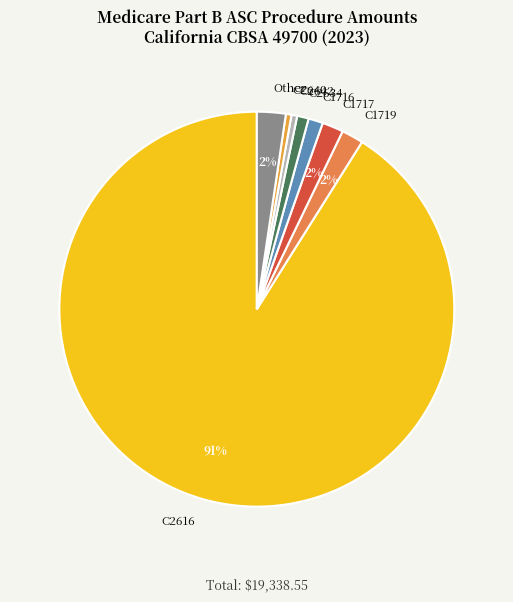

How many slices are in this pie chart?

8